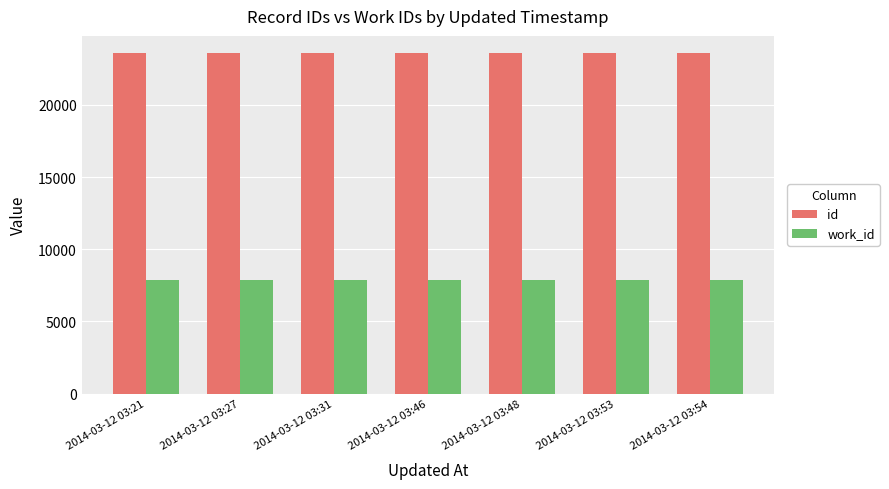

Is it true that id equals 36511 at 2014-03-12 03:46?

False